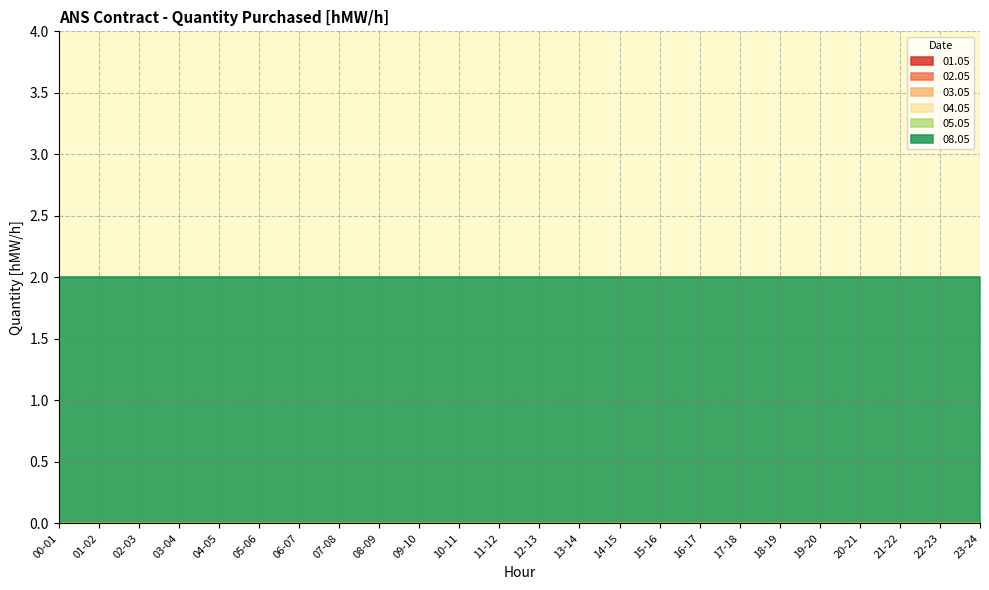

What position from the left is 01-02?

2